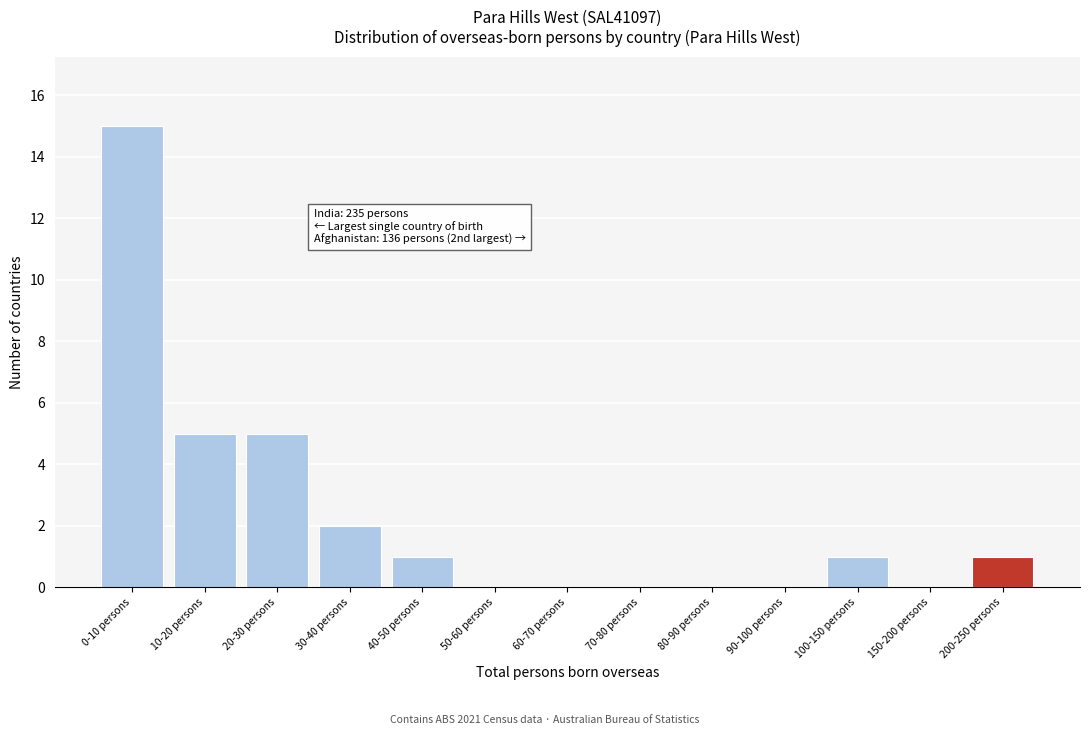

Reading right to left, transcribe all the data shown in this chart.

200-250 persons=1	150-200 persons=0	100-150 persons=1	90-100 persons=0	80-90 persons=0	70-80 persons=0	60-70 persons=0	50-60 persons=0	40-50 persons=1	30-40 persons=2	20-30 persons=5	10-20 persons=5	0-10 persons=15